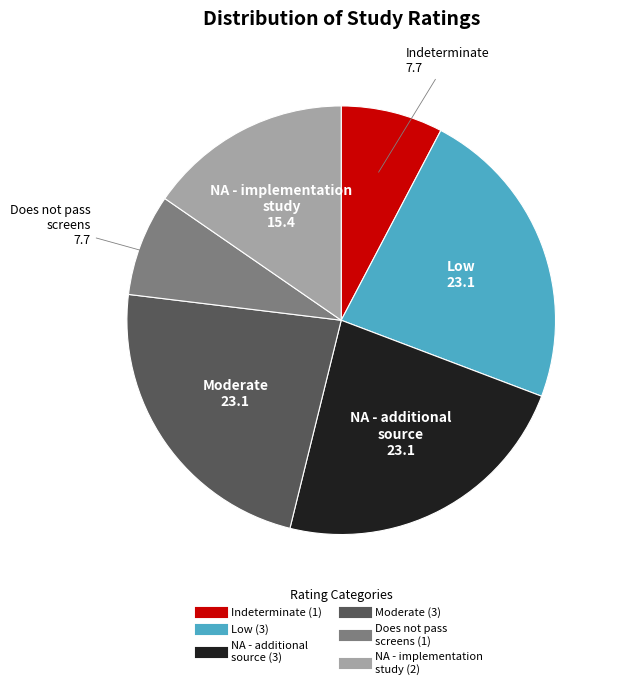

Is there any slice that represents more than half of the pie?

No